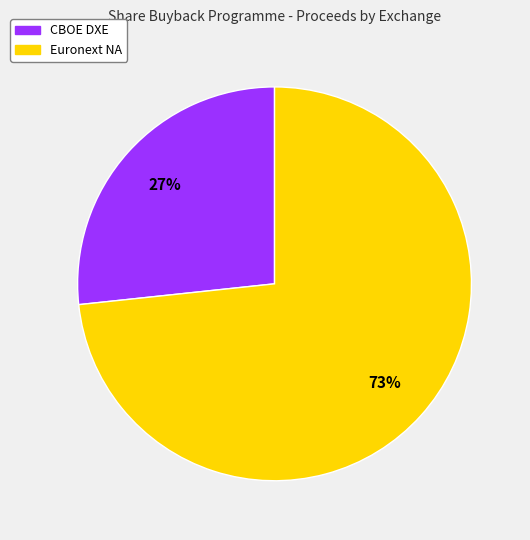

To the nearest percent, what is the average slice percentage?

50%